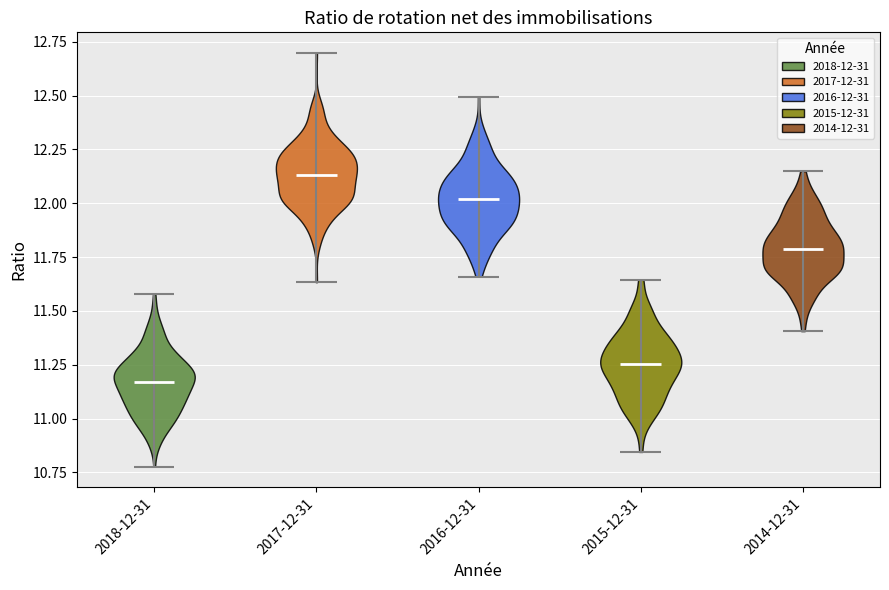

Reading left to right, read every violin against the y-axis: where its median line is, and the lowest and highest points it reaches. The values are not printed on the chart, so give them approximately, as read against the axis.

2018-12-31: median line 11.15, lowest point 10.80, highest point 11.60
2017-12-31: median line 12.15, lowest point 11.65, highest point 12.70
2016-12-31: median line 12.00, lowest point 11.65, highest point 12.50
2015-12-31: median line 11.25, lowest point 10.85, highest point 11.65
2014-12-31: median line 11.80, lowest point 11.40, highest point 12.15